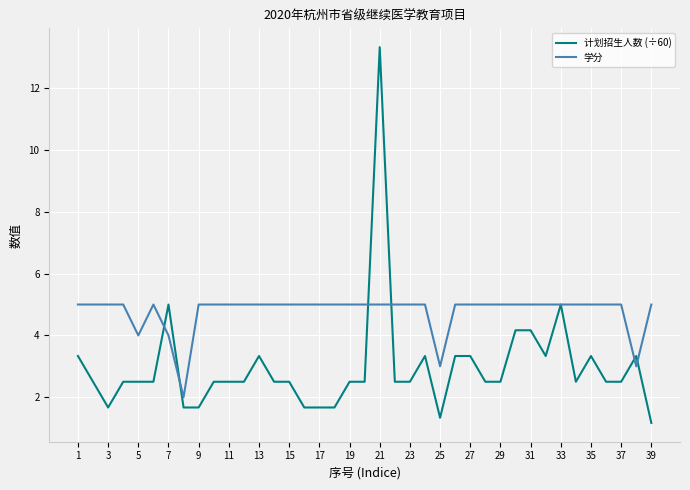

List the series in order of their peak value, highest first.

计划招生人数 (÷60), 学分